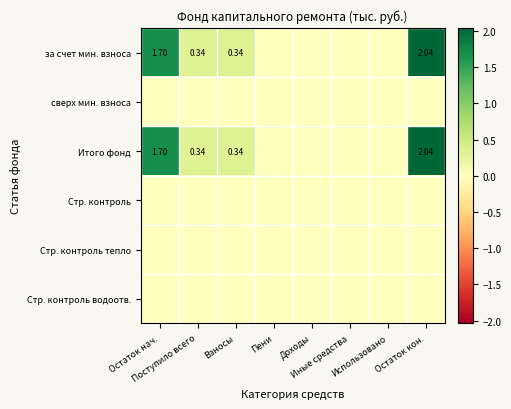

Rank the series at Поступило всего from lowest to highest value.

сверх мин. взноса, Стр. контроль, Стр. контроль тепло, Стр. контроль водоотв., за счет мин. взноса, Итого фонд